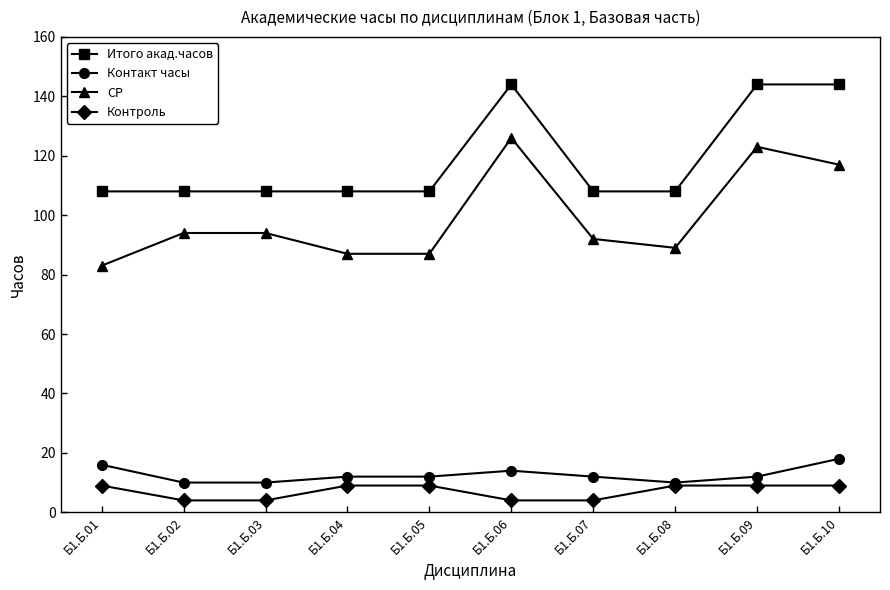

True or false: Контакт часы has more than 0 points higher than both neighbors.

True